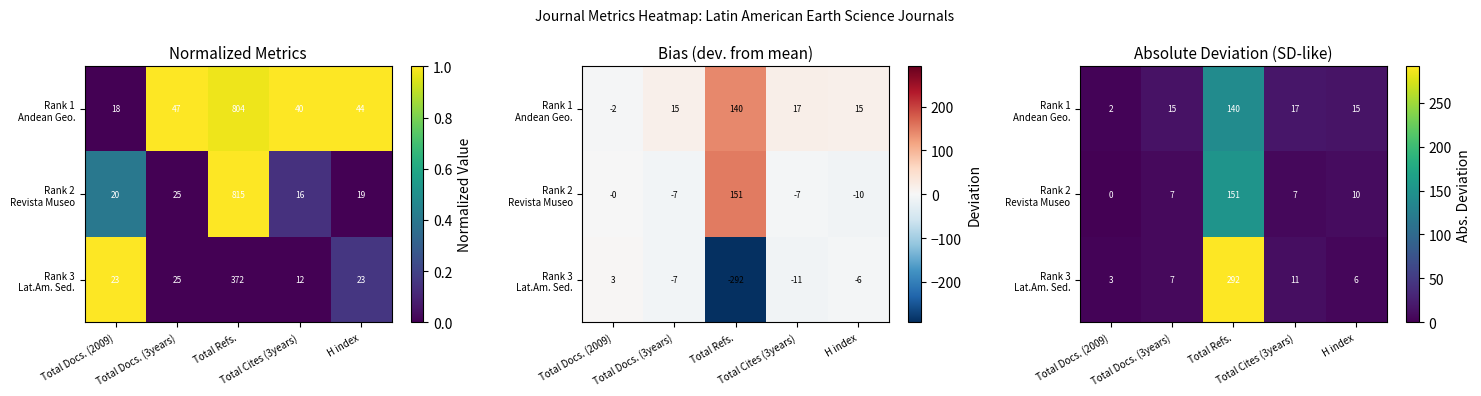

How many data points does each series have?

5